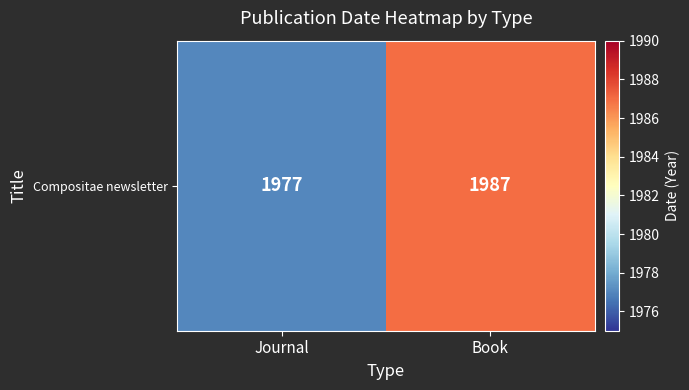

Reading left to right, transcribe all the data shown in this chart.

Journal=1977	Book=1987